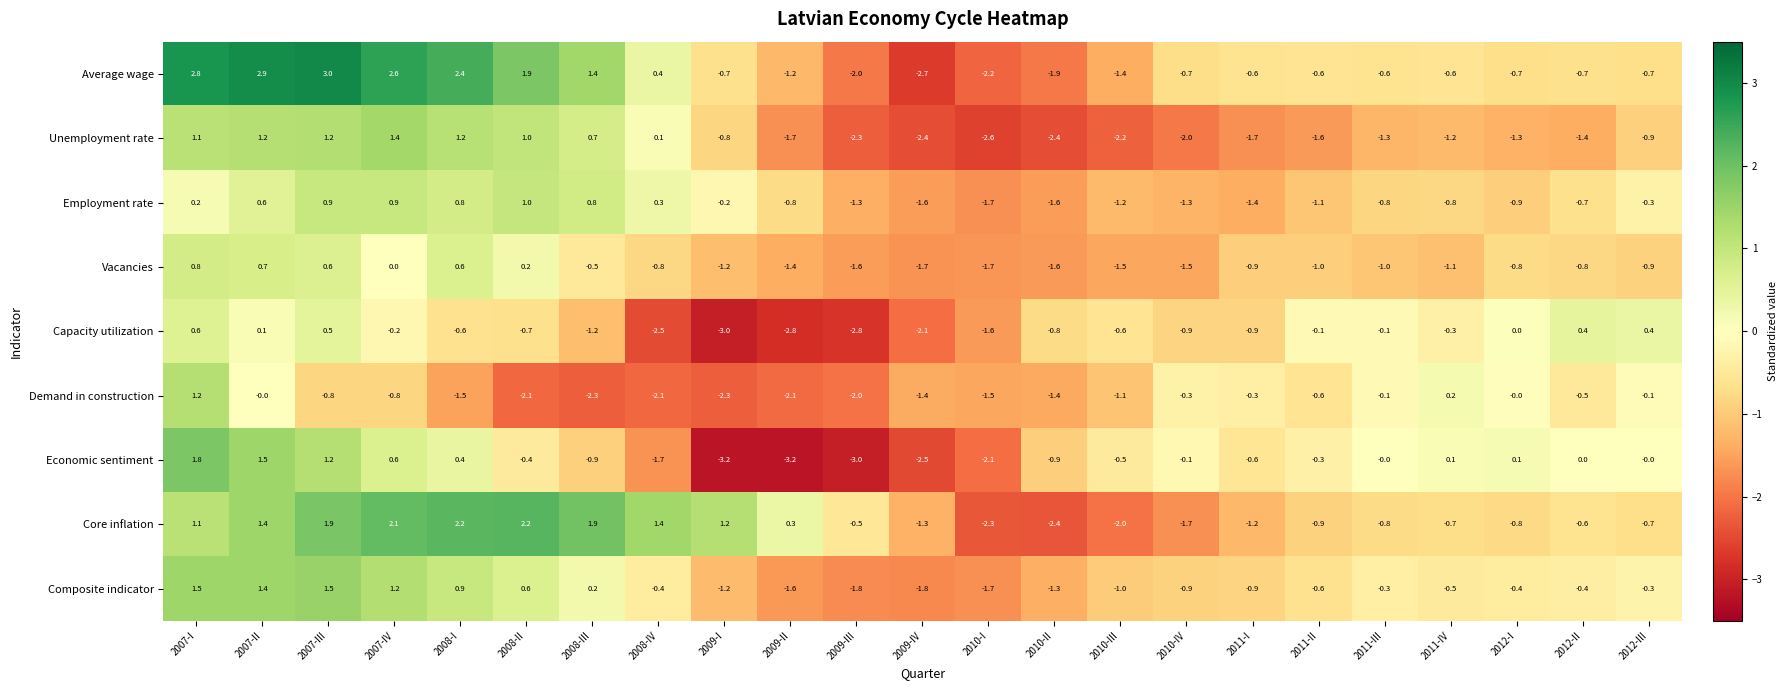

How many data points does each series have?

23